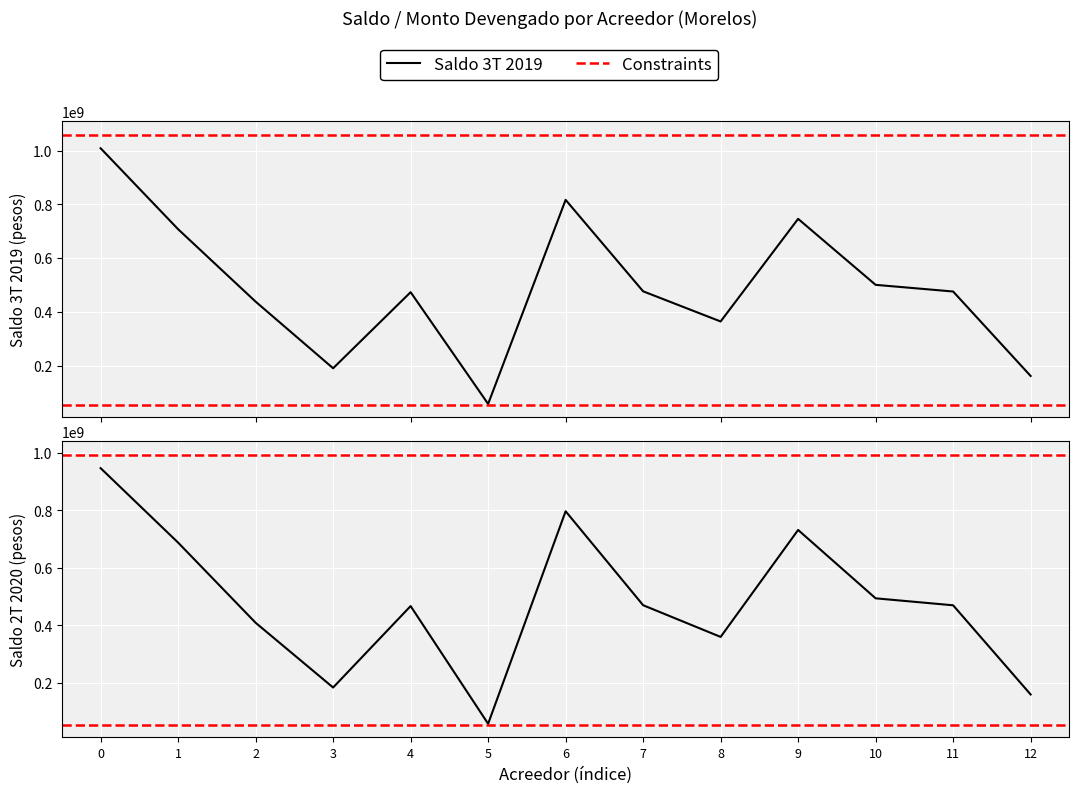

The value of Saldo 3T 2019 (pesos) at 11 is 806299882.5. True or false?

False